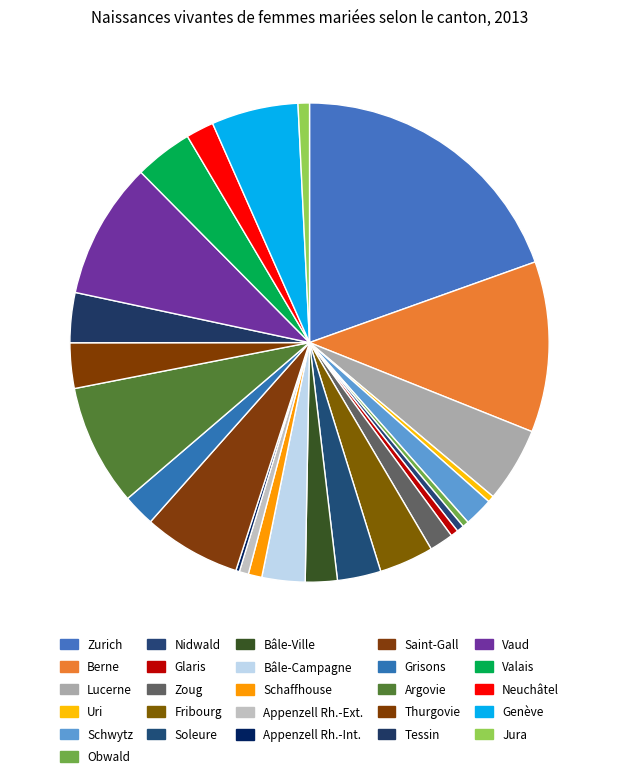

To the nearest percent, what percentage of the pie is Neuchâtel?

2%